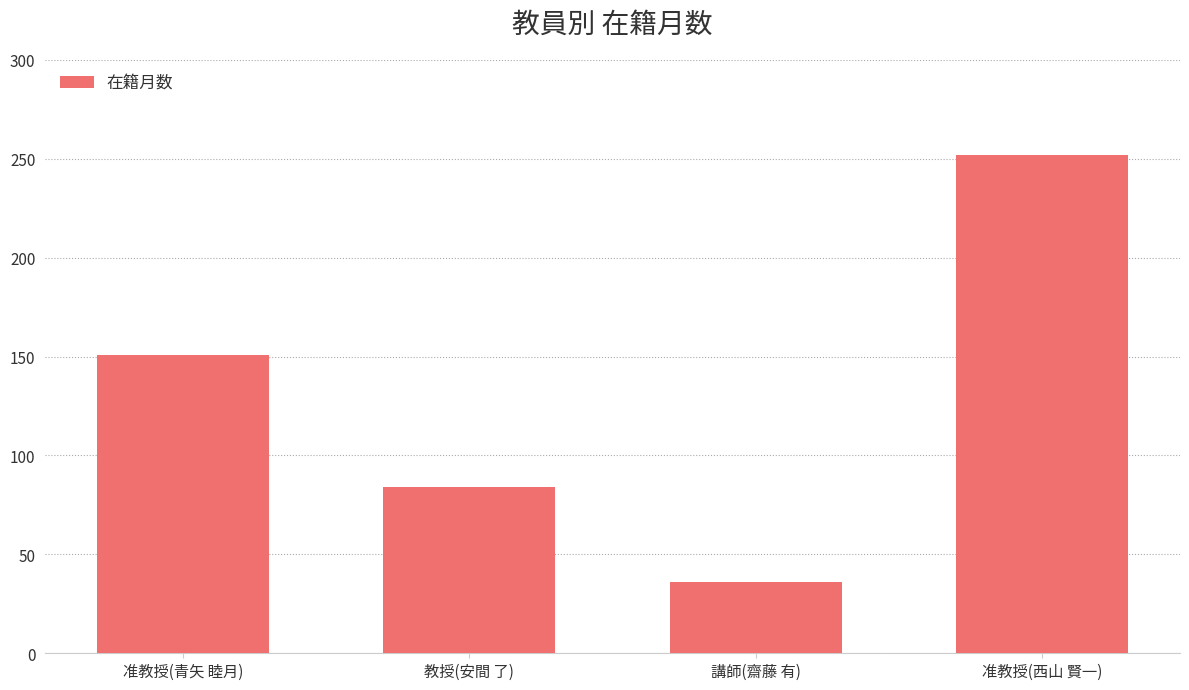

What is the greatest value displayed?

252